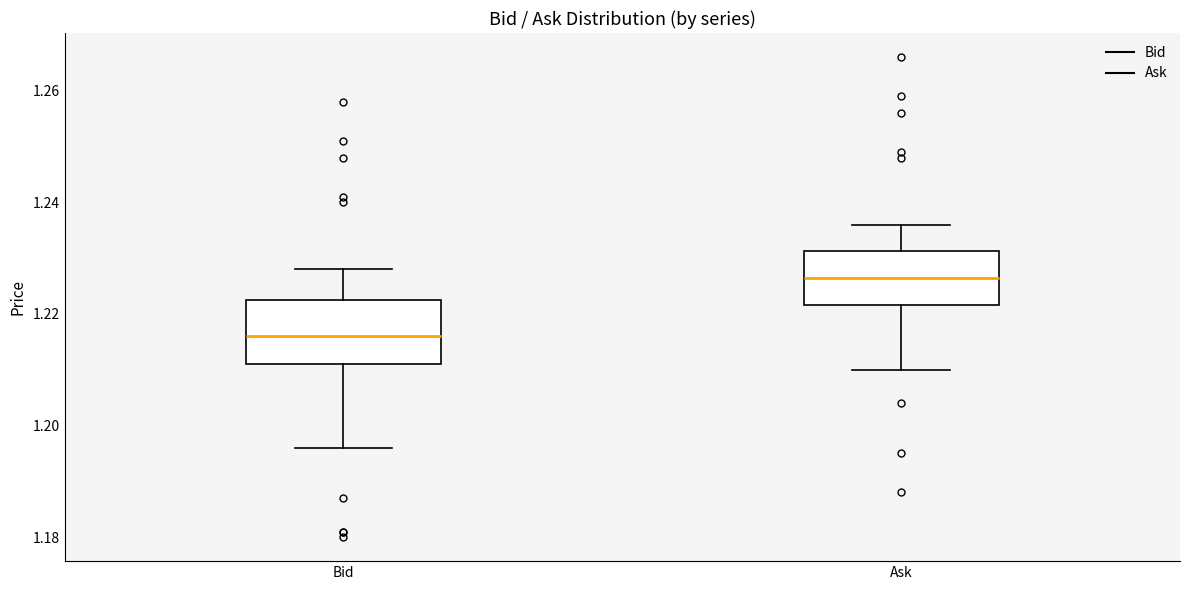

Where does the median line of the box for Ask sit on the y-axis? The values are not printed on the chart, so give them approximately, as read against the axis.

1.226